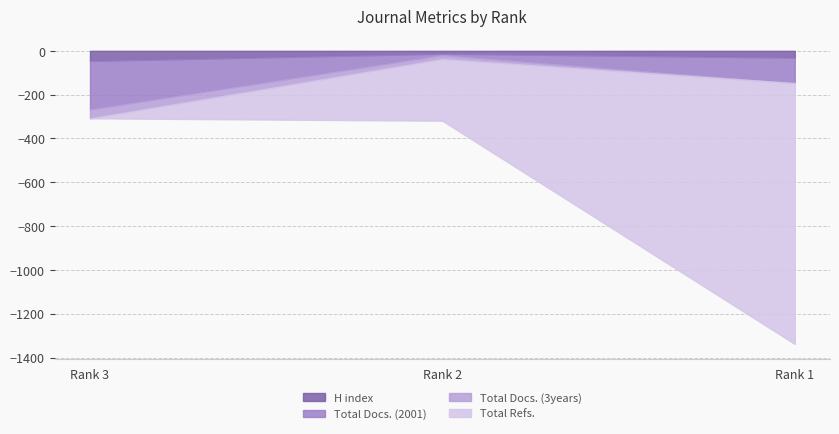

Which series has the largest total across all categories?

Total Refs.